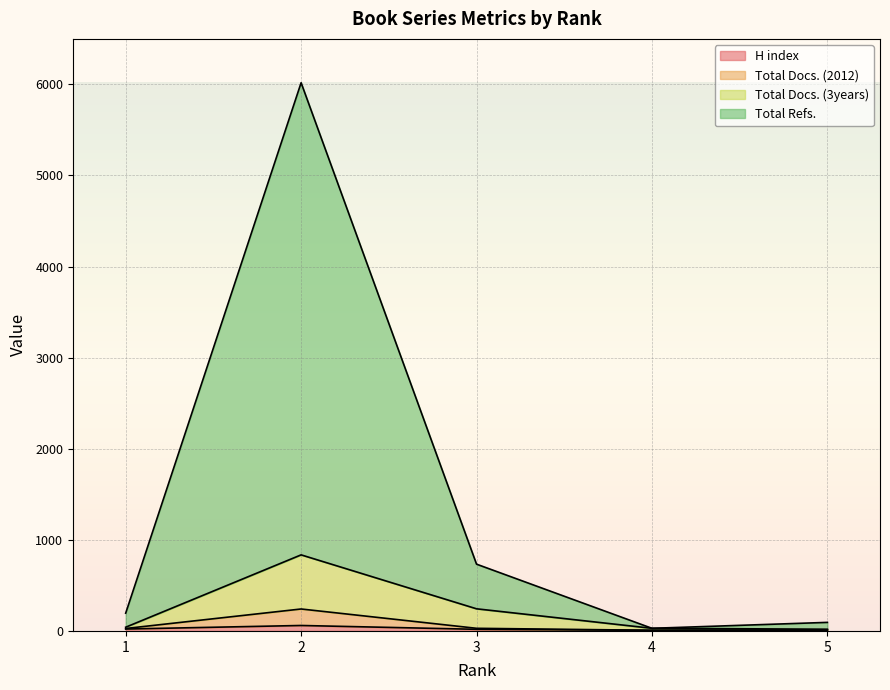

True or false: Total Docs. (3years) has more than 2 interior local peaks.

False